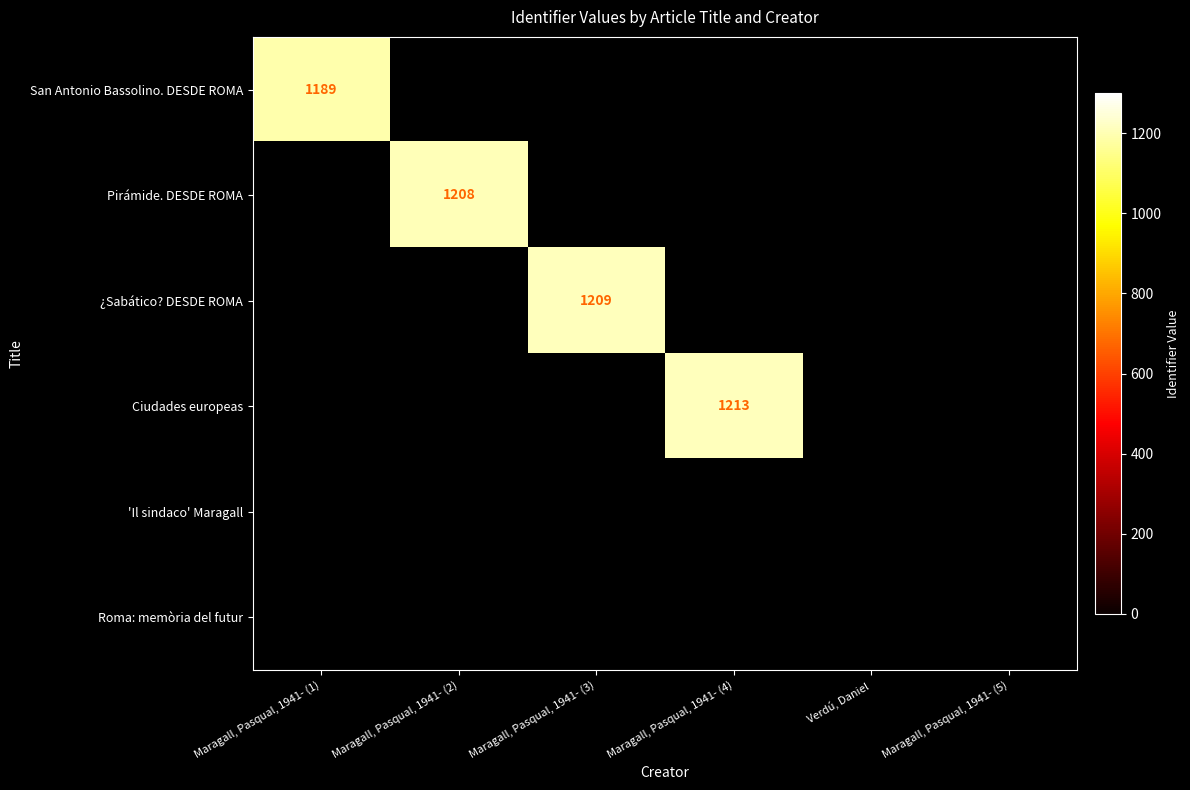

True or false: ¿Sabático? DESDE ROMA has a value of 646 at Maragall, Pasqual, 1941- (3).

False